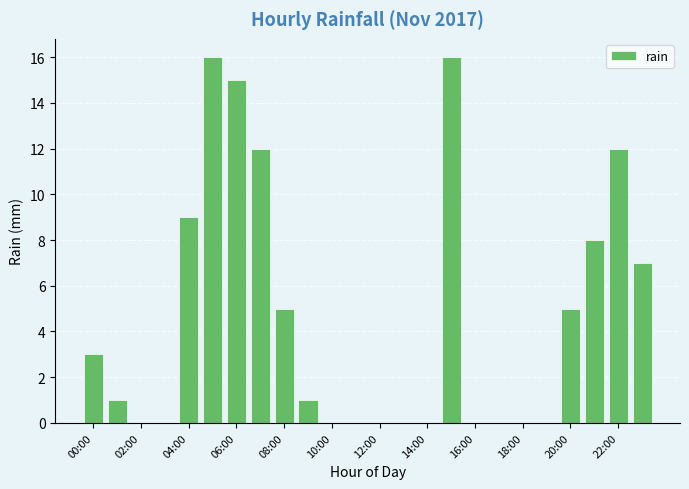

How many series are shown in this chart?

1